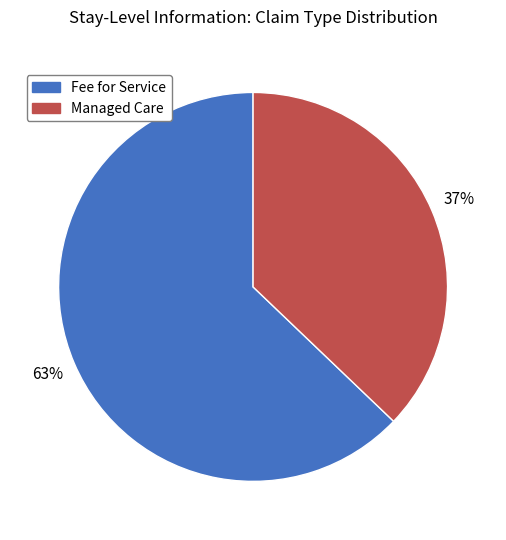

Does Managed Care account for over 50% of the chart?

No